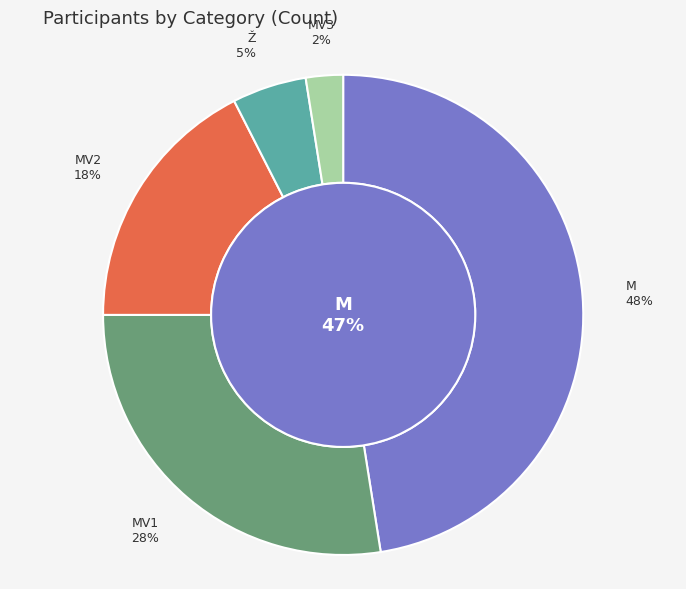

To the nearest percent, what is the combined percentage of M and Ž?

52%